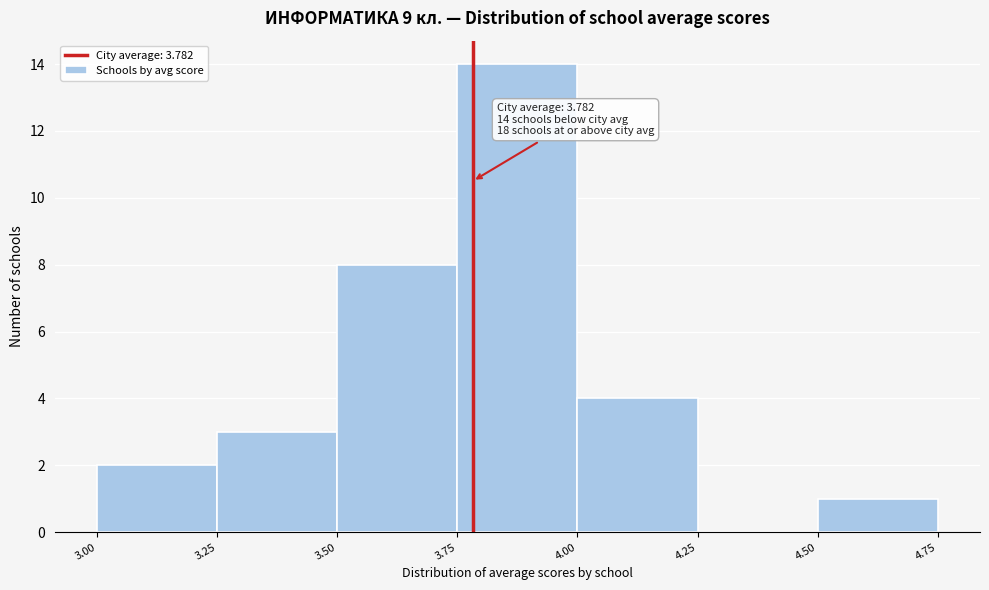

Which range on the x-axis has the tallest bar?

3.75 to 4.00